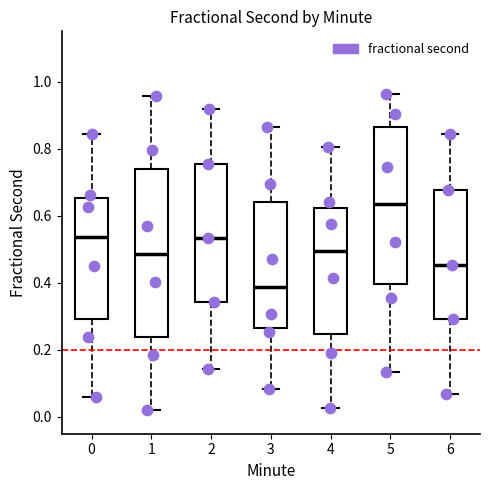

Which box has the lowest median line?

3